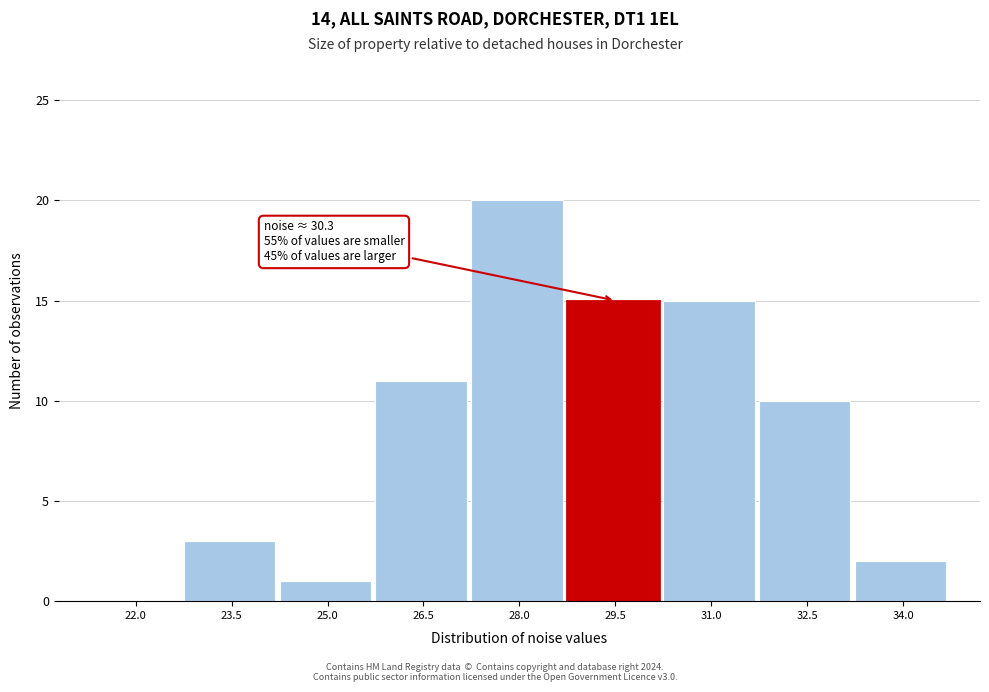

Reading left to right, transcribe all the data shown in this chart.

22.0=0	23.5=3	25.0=1	26.5=11	28.0=20	29.5=15	31.0=15	32.5=10	34.0=2